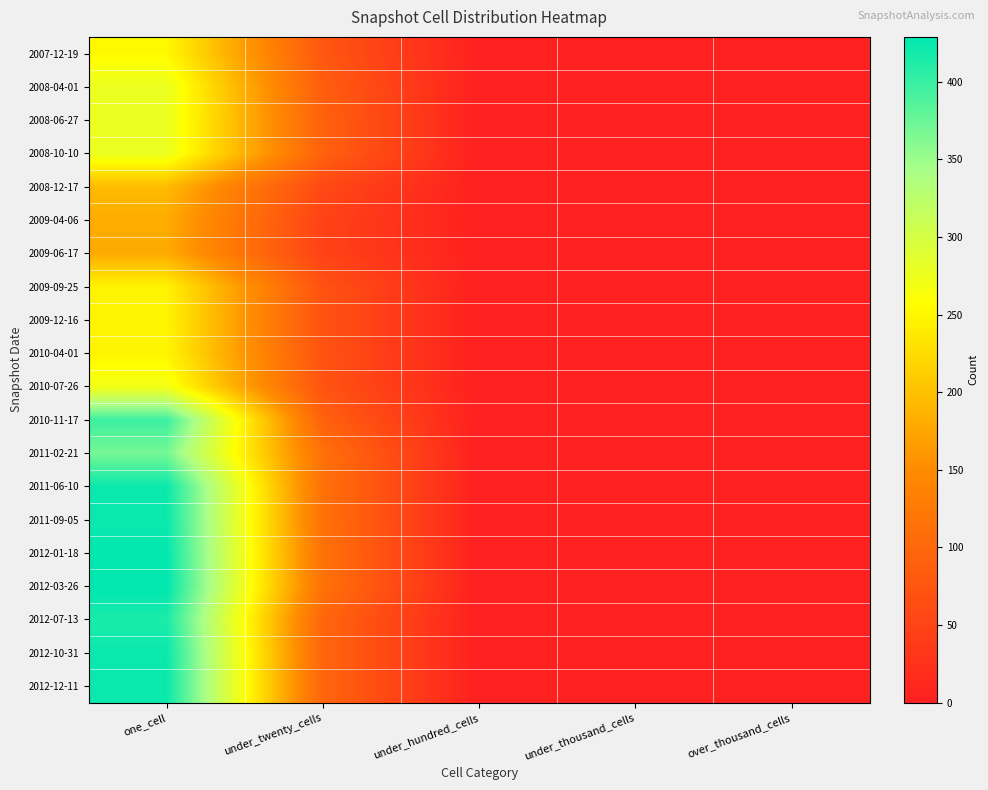

Reading left to right, extract all data points from this chart.

2007-12-19: one_cell=253	under_twenty_cells=78	under_hundred_cells=0	under_thousand_cells=0	over_thousand_cells=0
2008-04-01: one_cell=278	under_twenty_cells=87	under_hundred_cells=0	under_thousand_cells=0	over_thousand_cells=0
2008-06-27: one_cell=278	under_twenty_cells=92	under_hundred_cells=0	under_thousand_cells=0	over_thousand_cells=0
2008-10-10: one_cell=278	under_twenty_cells=92	under_hundred_cells=0	under_thousand_cells=0	over_thousand_cells=0
2008-12-17: one_cell=194	under_twenty_cells=58	under_hundred_cells=0	under_thousand_cells=0	over_thousand_cells=0
2009-04-06: one_cell=180	under_twenty_cells=49	under_hundred_cells=0	under_thousand_cells=0	over_thousand_cells=0
2009-06-17: one_cell=179	under_twenty_cells=49	under_hundred_cells=0	under_thousand_cells=0	over_thousand_cells=0
2009-09-25: one_cell=247	under_twenty_cells=71	under_hundred_cells=0	under_thousand_cells=0	over_thousand_cells=0
2009-12-16: one_cell=248	under_twenty_cells=71	under_hundred_cells=0	under_thousand_cells=0	over_thousand_cells=0
2010-04-01: one_cell=249	under_twenty_cells=71	under_hundred_cells=0	under_thousand_cells=0	over_thousand_cells=0
2010-07-26: one_cell=270	under_twenty_cells=73	under_hundred_cells=0	under_thousand_cells=0	over_thousand_cells=0
2010-11-17: one_cell=398	under_twenty_cells=92	under_hundred_cells=0	under_thousand_cells=0	over_thousand_cells=0
2011-02-21: one_cell=369	under_twenty_cells=113	under_hundred_cells=0	under_thousand_cells=0	over_thousand_cells=0
2011-06-10: one_cell=423	under_twenty_cells=114	under_hundred_cells=0	under_thousand_cells=0	over_thousand_cells=0
2011-09-05: one_cell=423	under_twenty_cells=114	under_hundred_cells=0	under_thousand_cells=0	over_thousand_cells=0
2012-01-18: one_cell=427	under_twenty_cells=115	under_hundred_cells=0	under_thousand_cells=0	over_thousand_cells=0
2012-03-26: one_cell=429	under_twenty_cells=115	under_hundred_cells=0	under_thousand_cells=0	over_thousand_cells=0
2012-07-13: one_cell=415	under_twenty_cells=98	under_hundred_cells=0	under_thousand_cells=0	over_thousand_cells=0
2012-10-31: one_cell=423	under_twenty_cells=98	under_hundred_cells=0	under_thousand_cells=0	over_thousand_cells=0
2012-12-11: one_cell=423	under_twenty_cells=98	under_hundred_cells=0	under_thousand_cells=0	over_thousand_cells=0